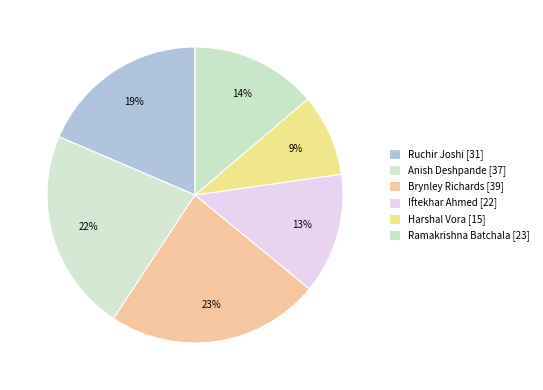

How many slices are in this pie chart?

6